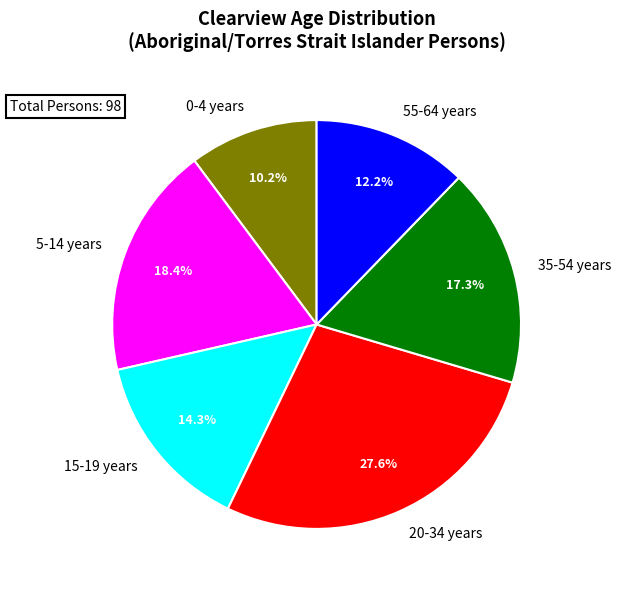

Approximately how many times larger is the value at 0-4 years compared to 15-19 years?

0.7